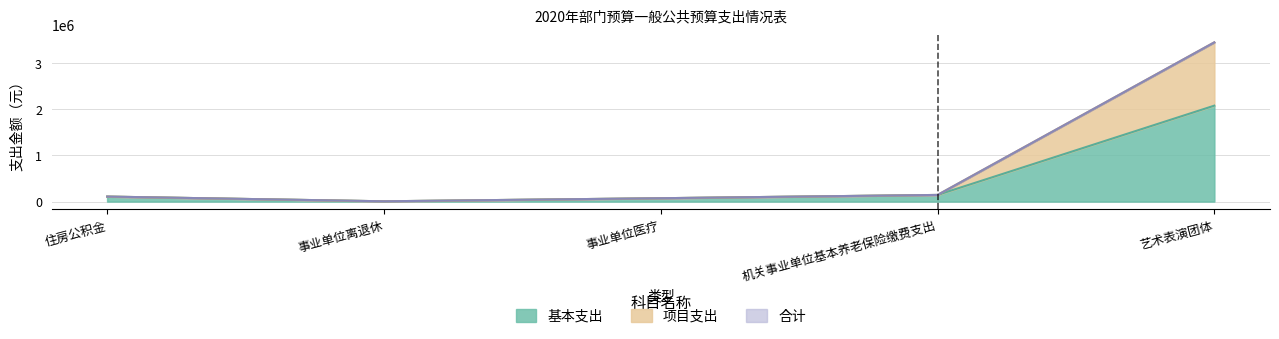

Is the value of 项目支出 at 艺术表演团体 greater than the value of 基本支出 at 住房公积金?

Yes